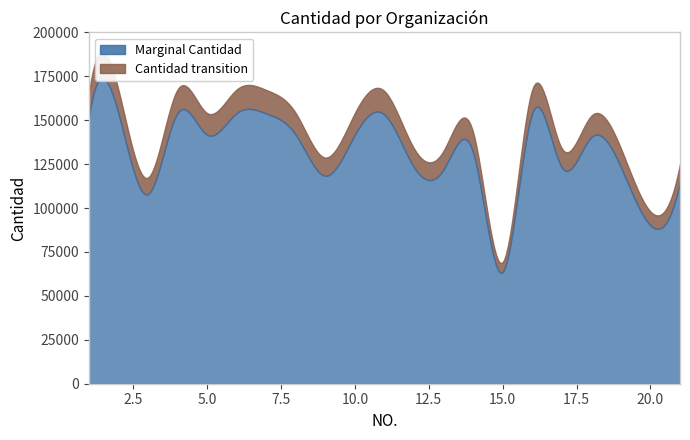

True or false: there are more than 0 points higher than both neighbors.

True